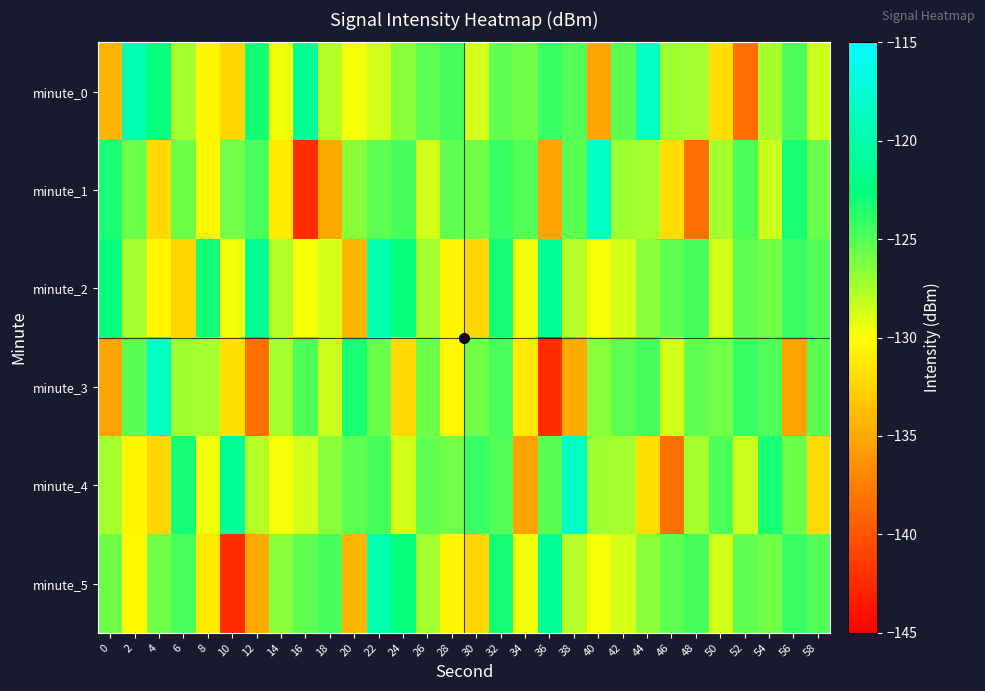

How many categories are shown in the chart?

30